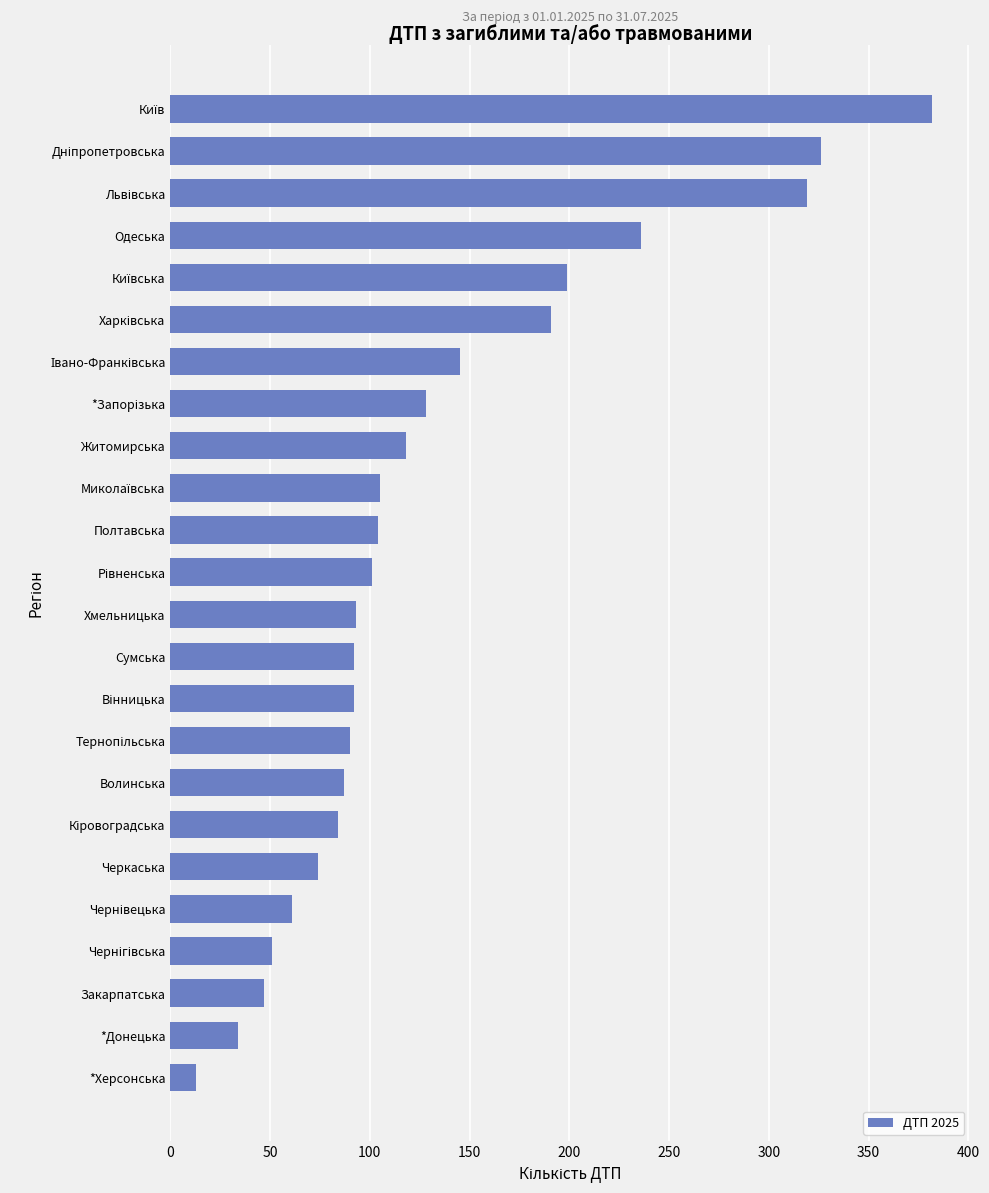

What is the difference between the maximum and minimum values?

369